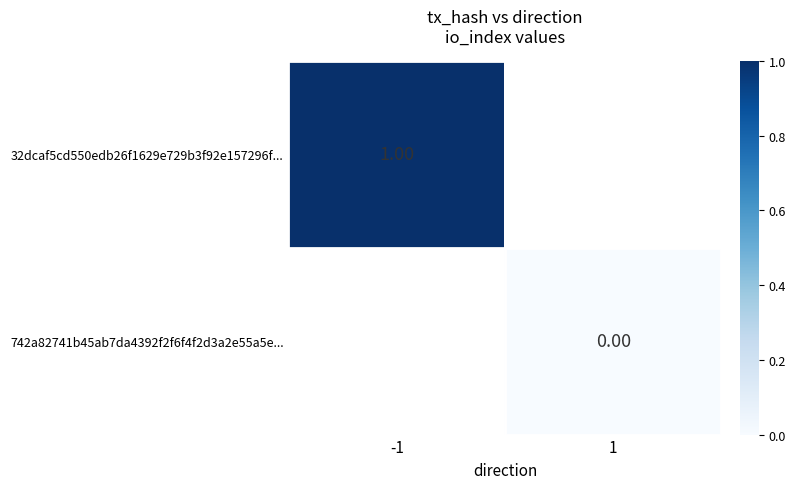

Which has a higher value, 1 or -1?

-1